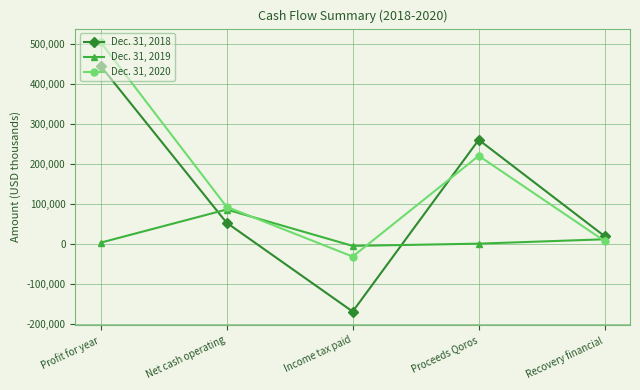

What is the minimum value shown in the chart?

-169845